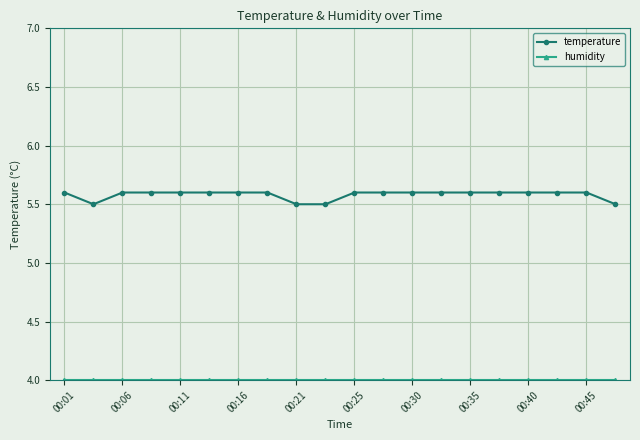

Does the chart display data point markers on the line(s)?

Yes